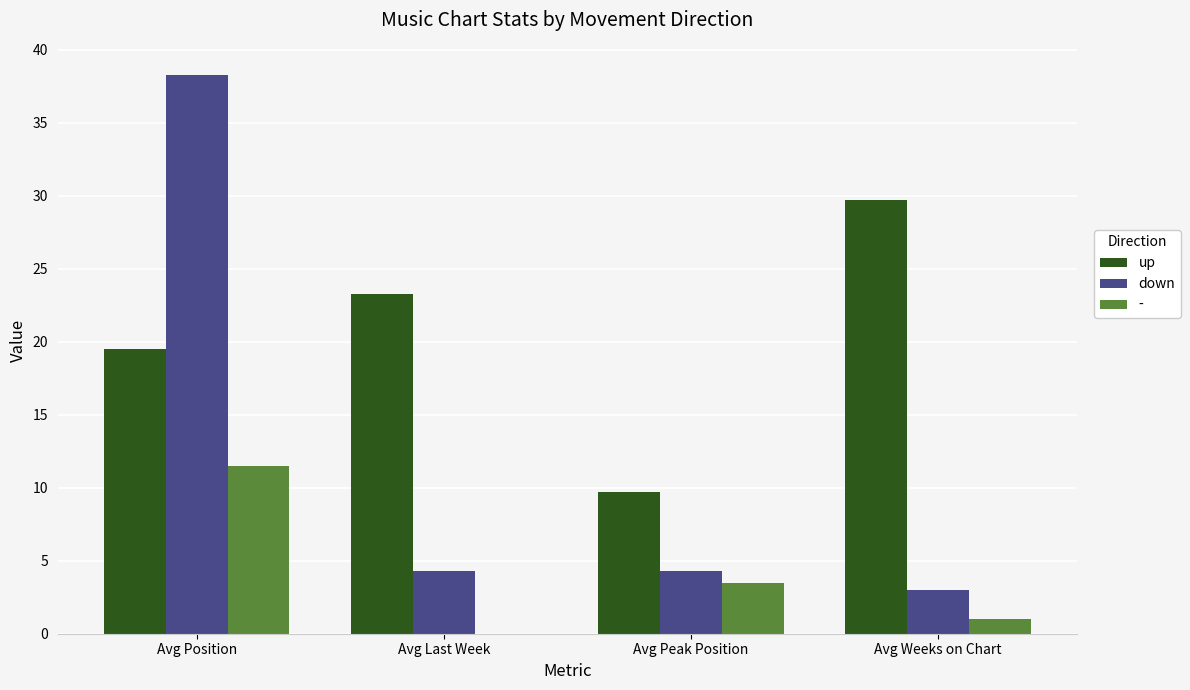

Reading right to left, list all the values displayed in this chart.

up: Avg Weeks on Chart=29.7	Avg Peak Position=9.7	Avg Last Week=23.3	Avg Position=19.5
down: Avg Weeks on Chart=3.0	Avg Peak Position=4.3	Avg Last Week=4.3	Avg Position=38.3
-: Avg Weeks on Chart=1.0	Avg Peak Position=3.5	Avg Last Week=0.0	Avg Position=11.5